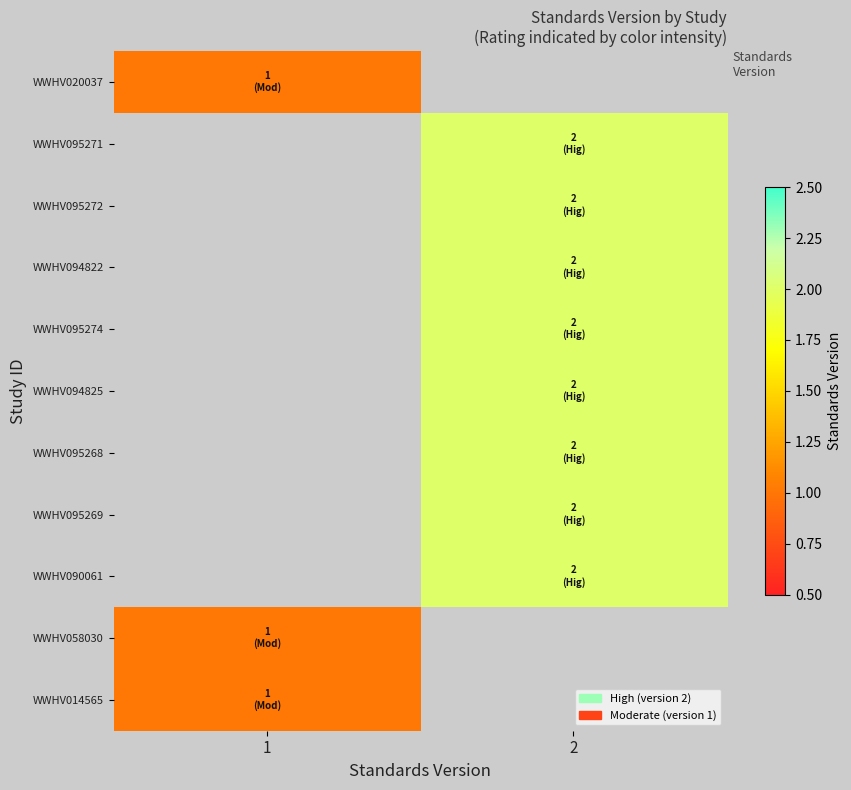

At how many categories does at least one series exceed 1?

1